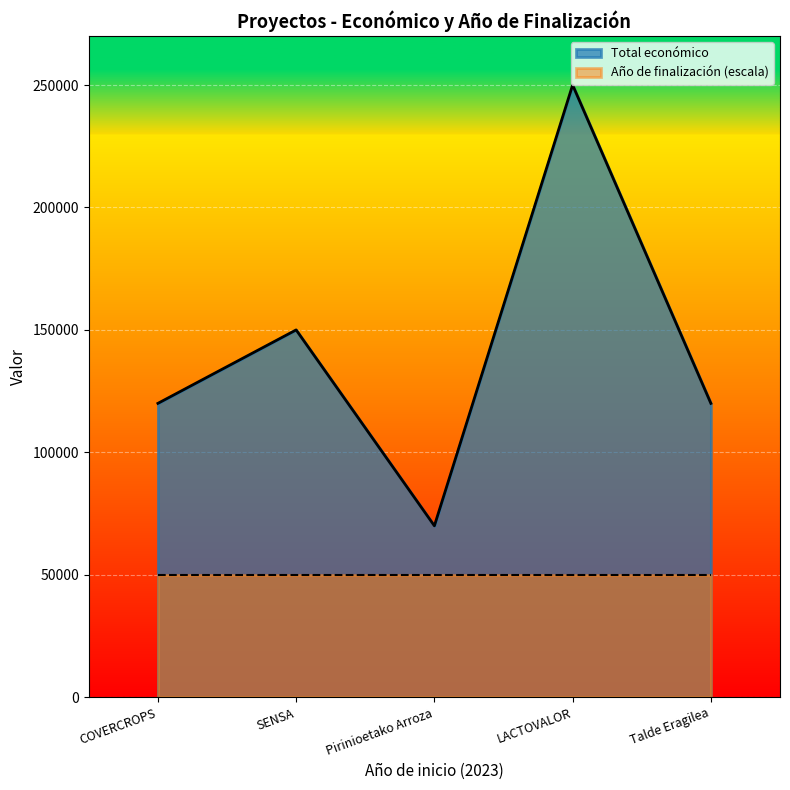

Between COVERCROPS and Talde Eragilea, which is larger?

COVERCROPS